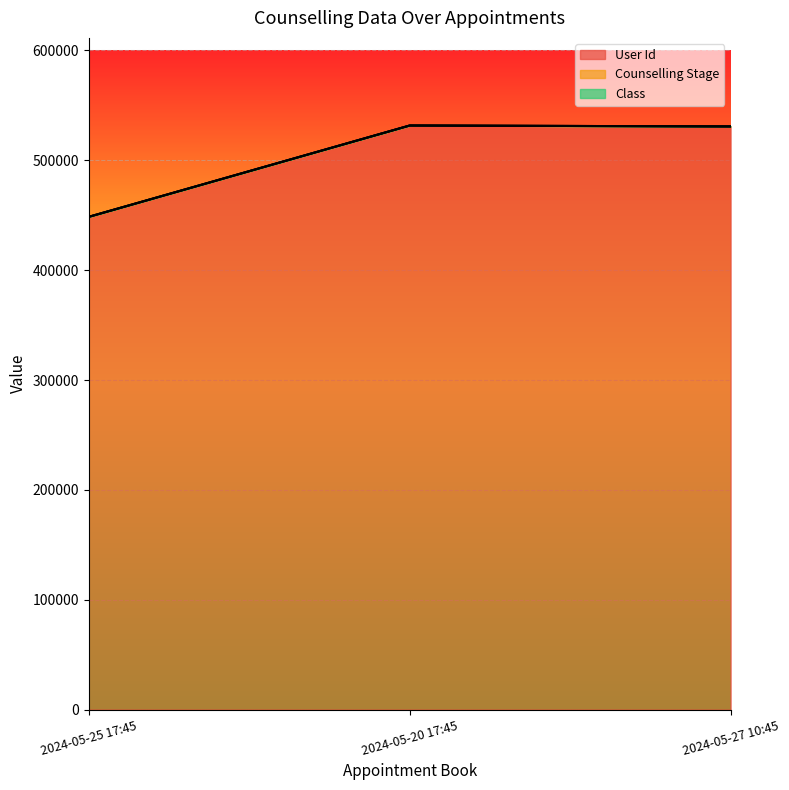

How many data points in Counselling Stage are less than 530823?

1